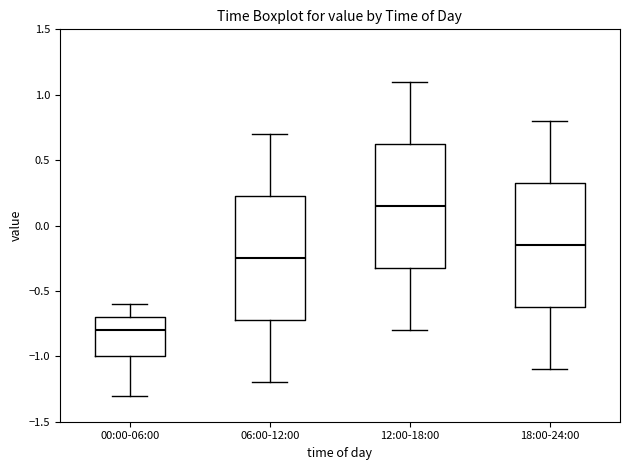

Reading left to right, transcribe this box plot: for each box, give where its median line is, the range the box spans, and where its two whiskers end, as read against the y-axis. The values are not printed on the chart, so give them approximately, as read against the axis.

00:00-06:00: median -0.80, box -1.00 to -0.70, whiskers -1.30 to -0.60
06:00-12:00: median -0.25, box -0.70 to 0.25, whiskers -1.20 to 0.70
12:00-18:00: median 0.15, box -0.30 to 0.65, whiskers -0.80 to 1.10
18:00-24:00: median -0.15, box -0.60 to 0.35, whiskers -1.10 to 0.80